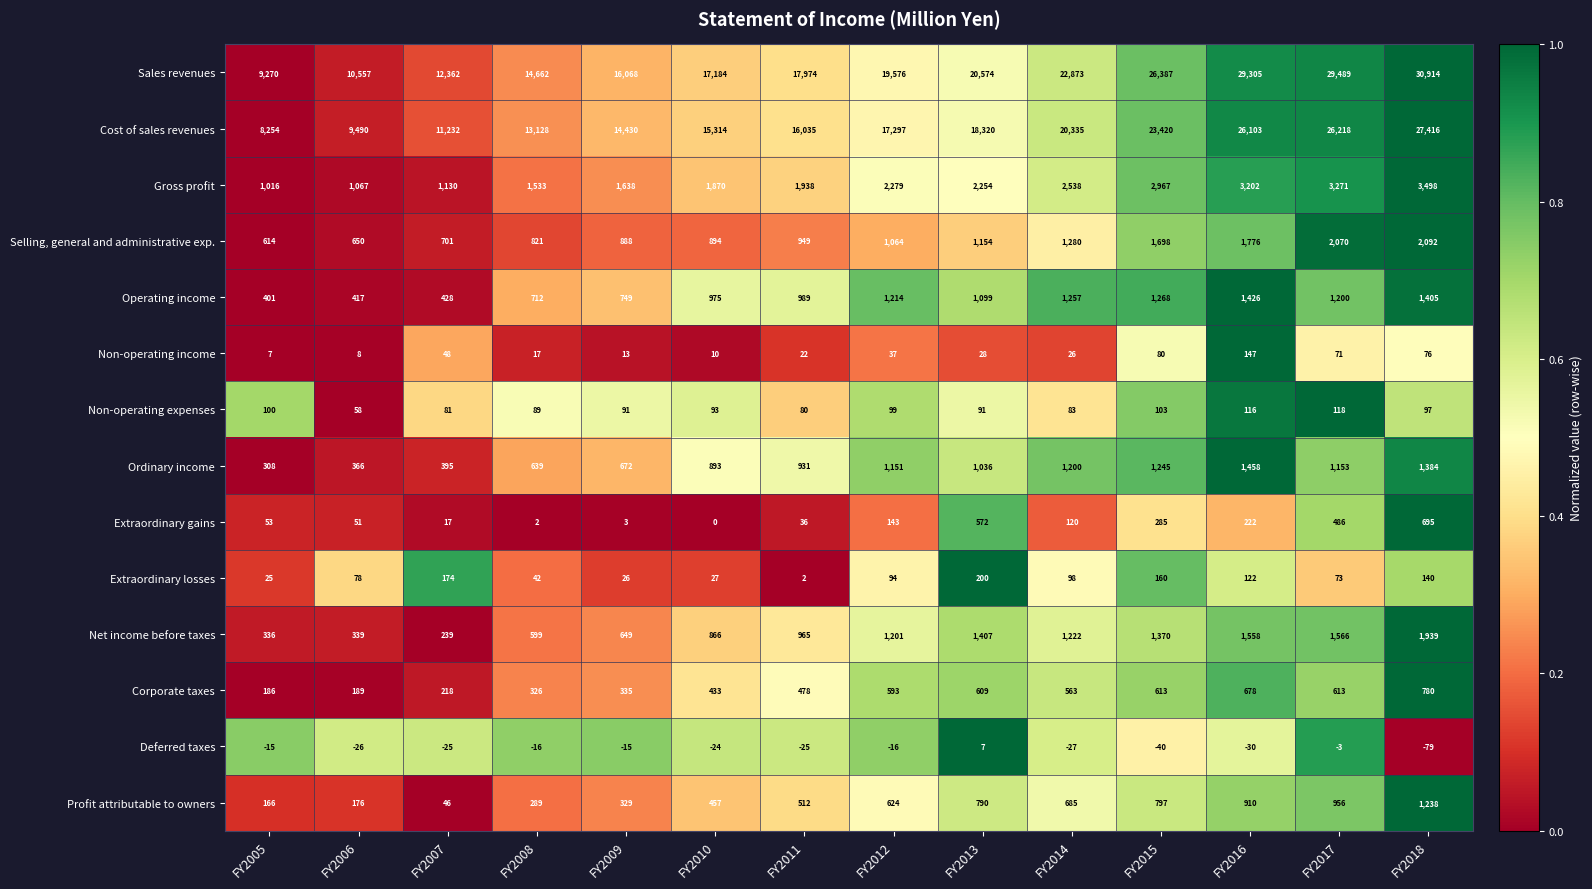

The value of Operating income at FY2011 is 989. True or false?

True